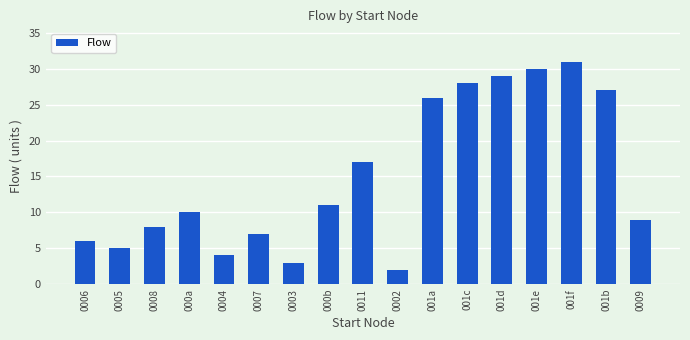

What is the difference between the maximum and minimum values?

29